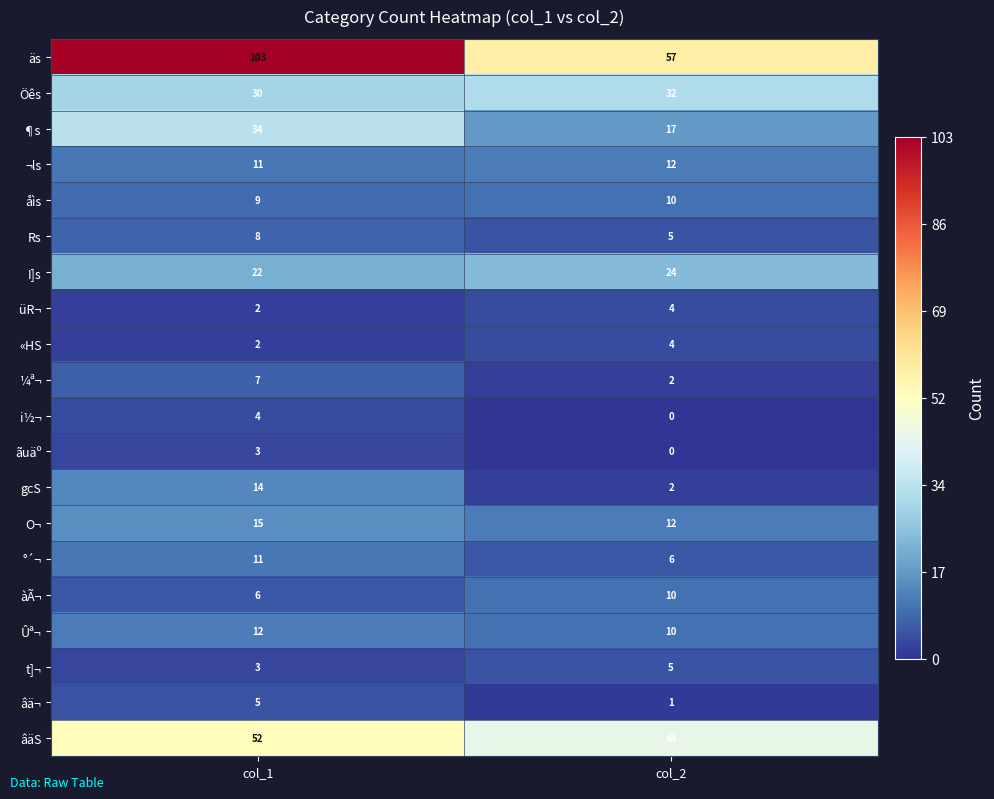

At which category is the sum across all series the highest?

col_1